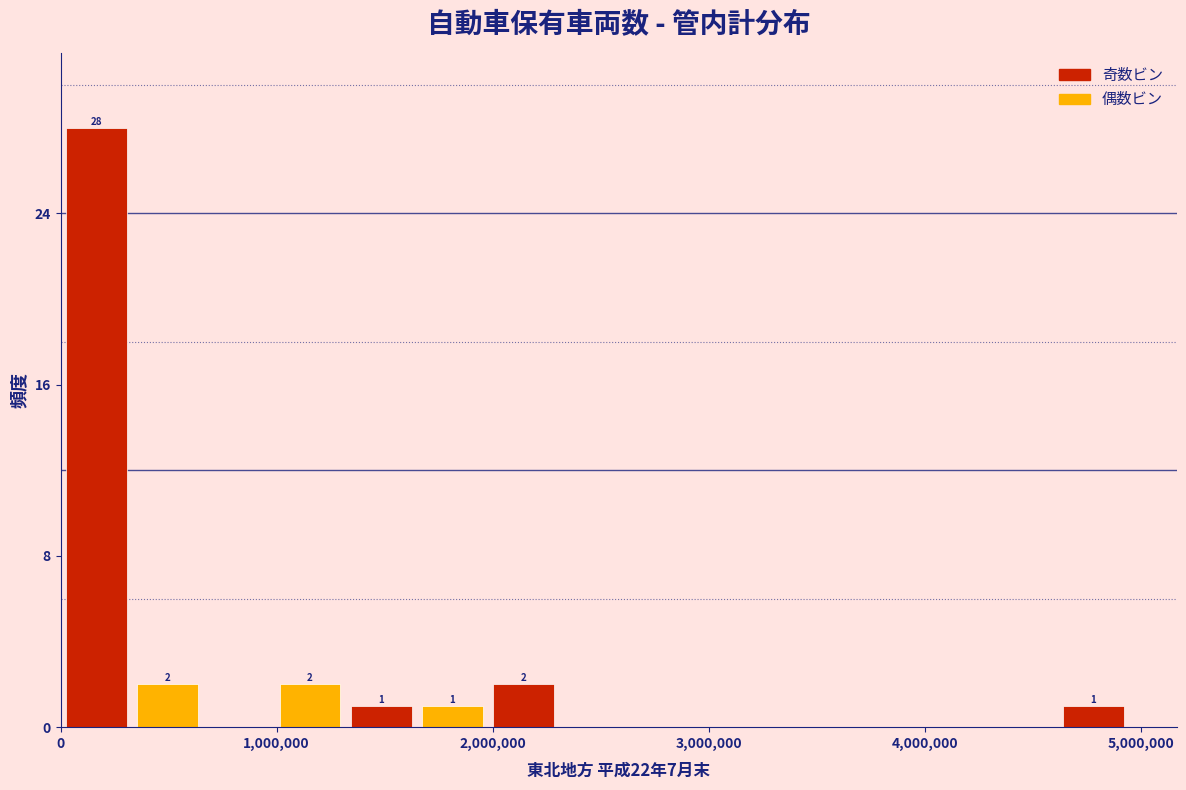

Around what value on the x-axis is the tallest bar? Give the approximate position of its centre, as read against the axis.

200000